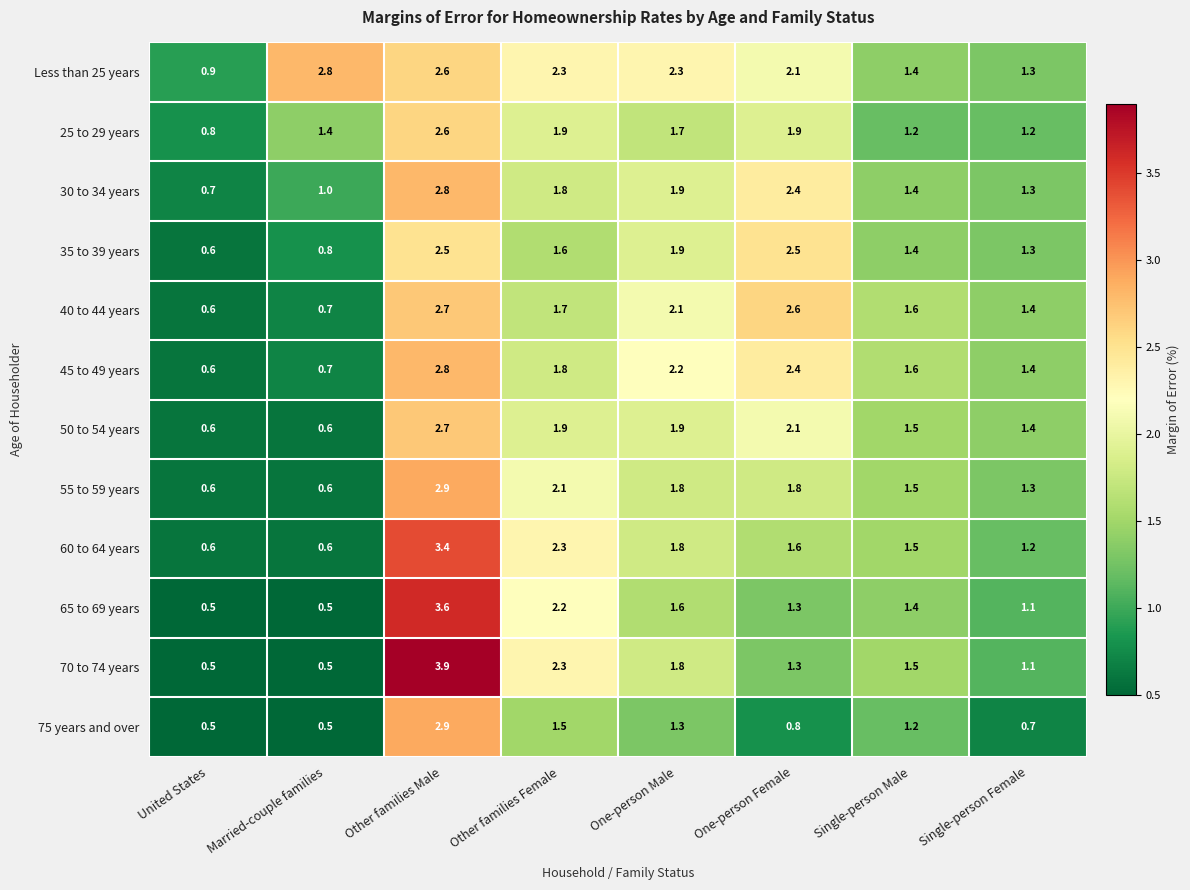

Read the 75 years and over value at Other families Female.

1.5